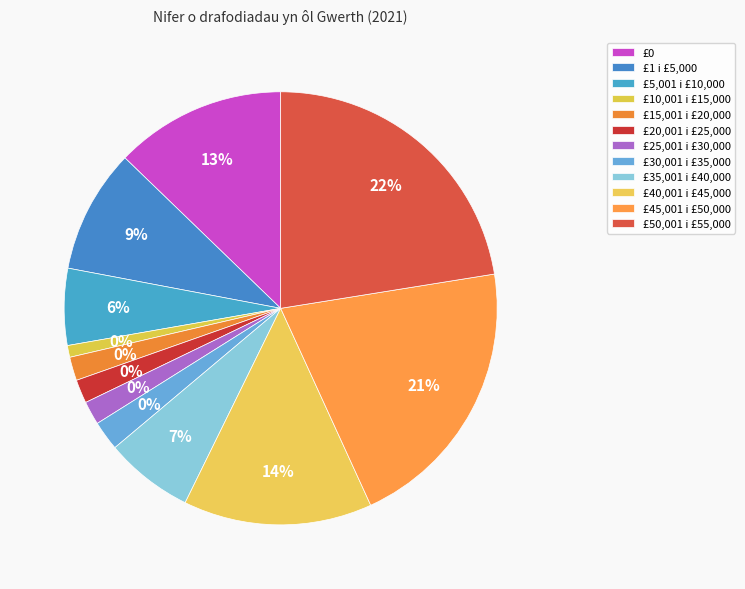

Count the number of slices in the pie.

12